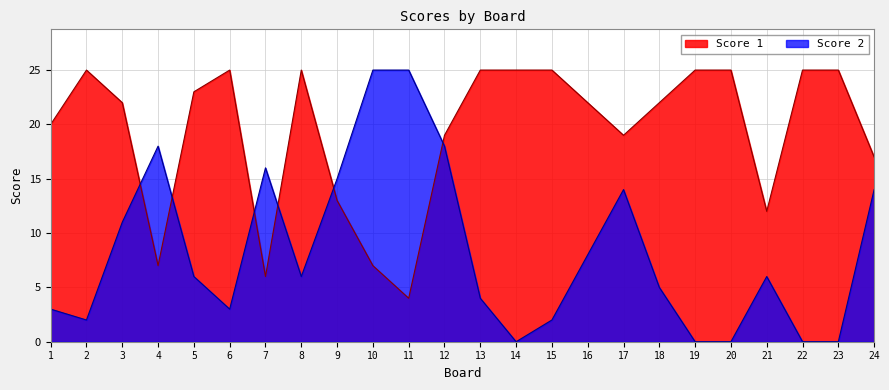

True or false: Score 1 and Score 2 intersect in this chart.

True